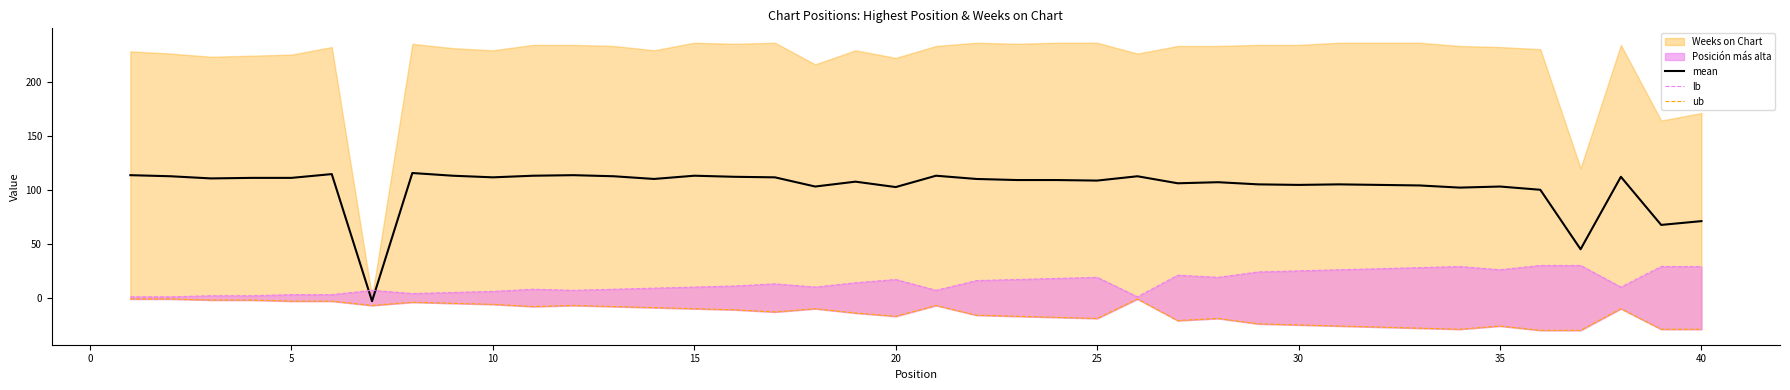

True or false: mean and ub intersect in this chart.

False